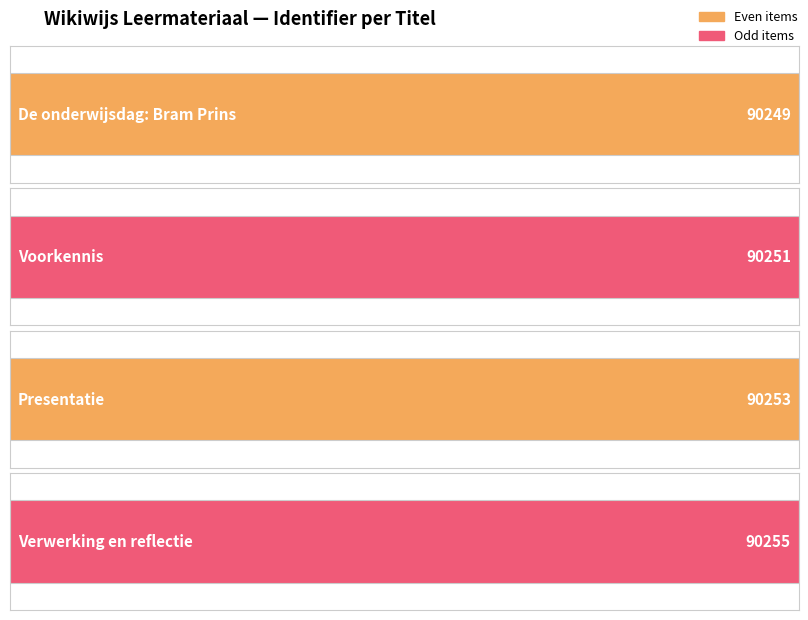

What is the change in value from Presentatie to Verwerking en reflectie?

+2